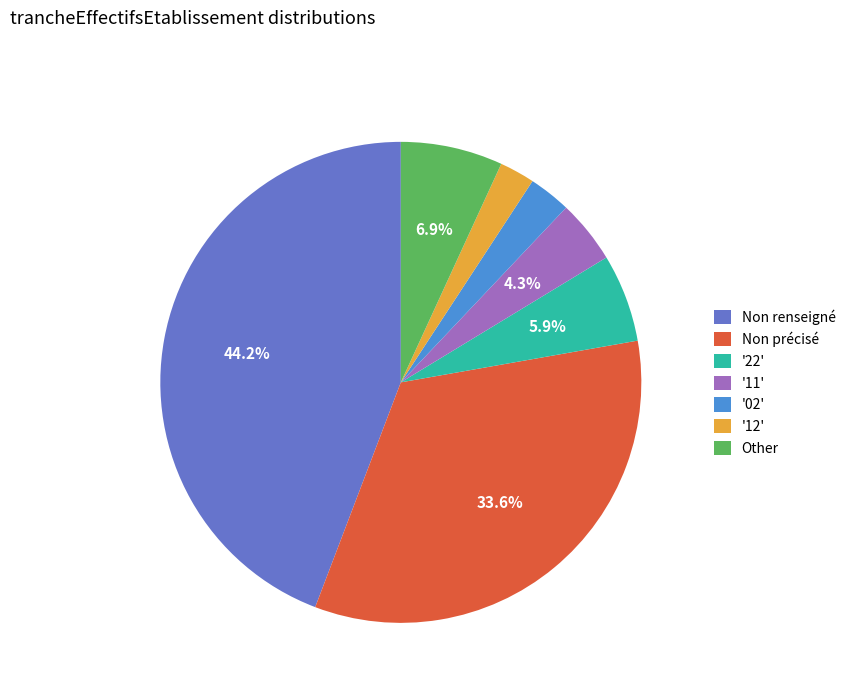

Which has a higher value, '11' or '02'?

'11'